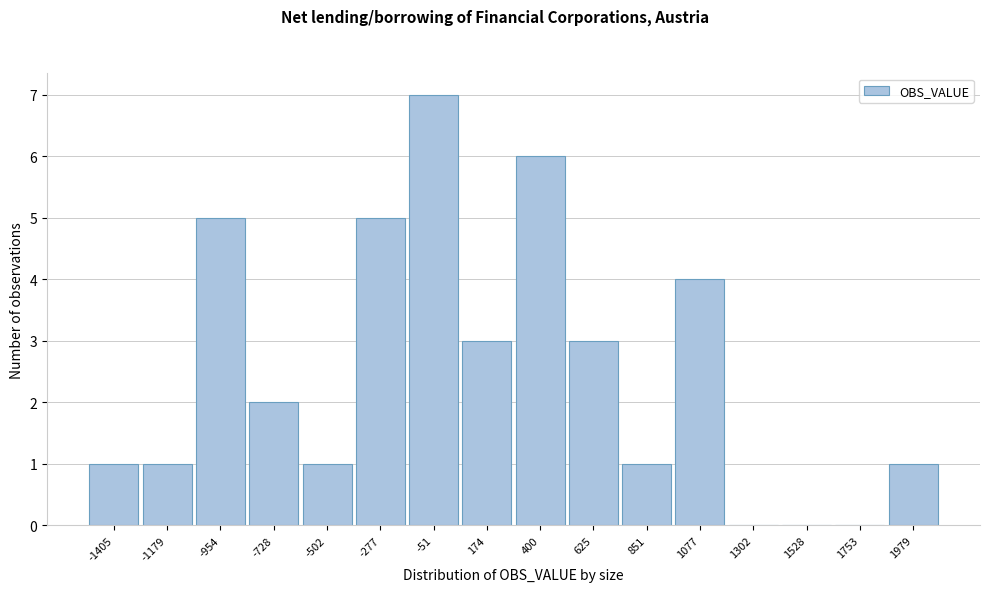

Reading left to right, extract all data points from this chart.

-1405=1	-1179=1	-954=5	-728=2	-502=1	-277=5	-51=7	174=3	400=6	625=3	851=1	1077=4	1302=0	1528=0	1753=0	1979=1